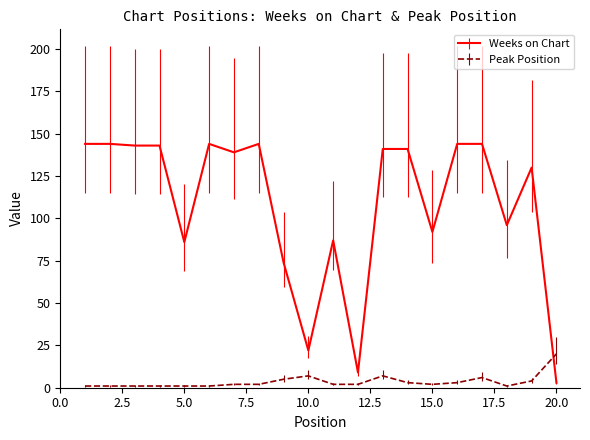

List the series in order of their peak value, highest first.

Weeks on Chart, Peak Position